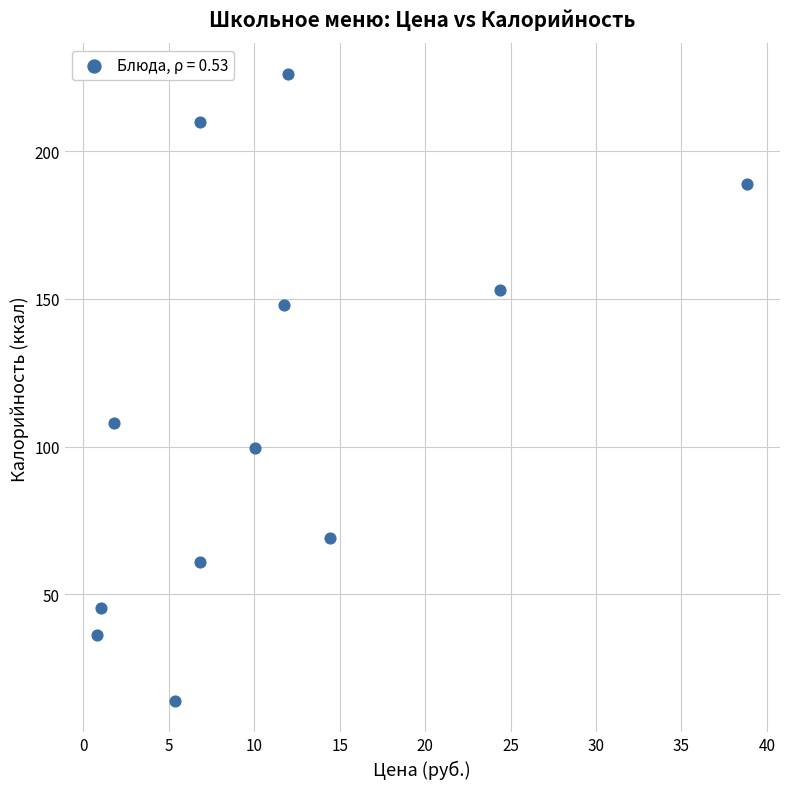

What is the average X value?

11.2